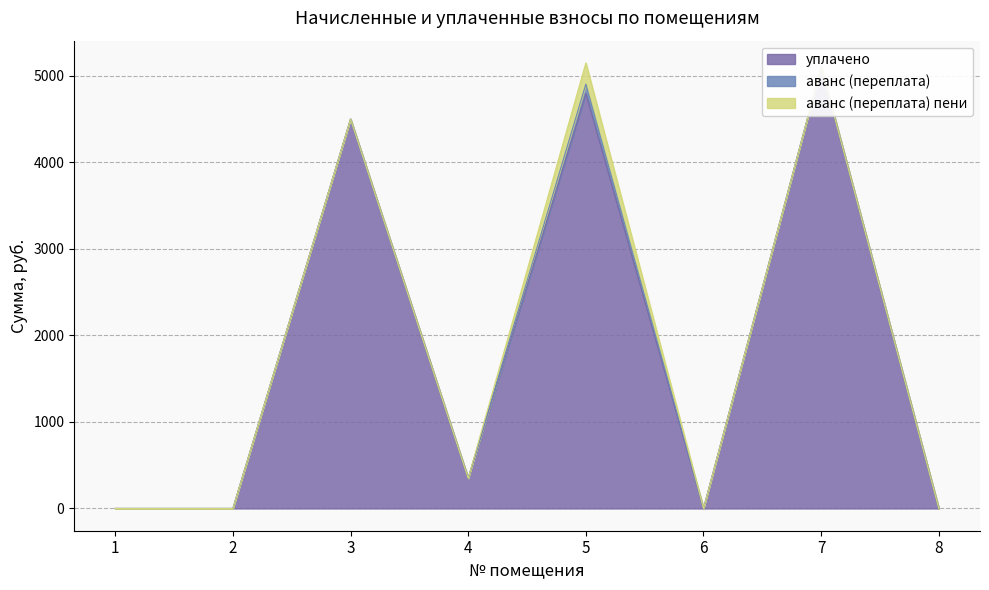

Which series has the largest total across all categories?

уплачено